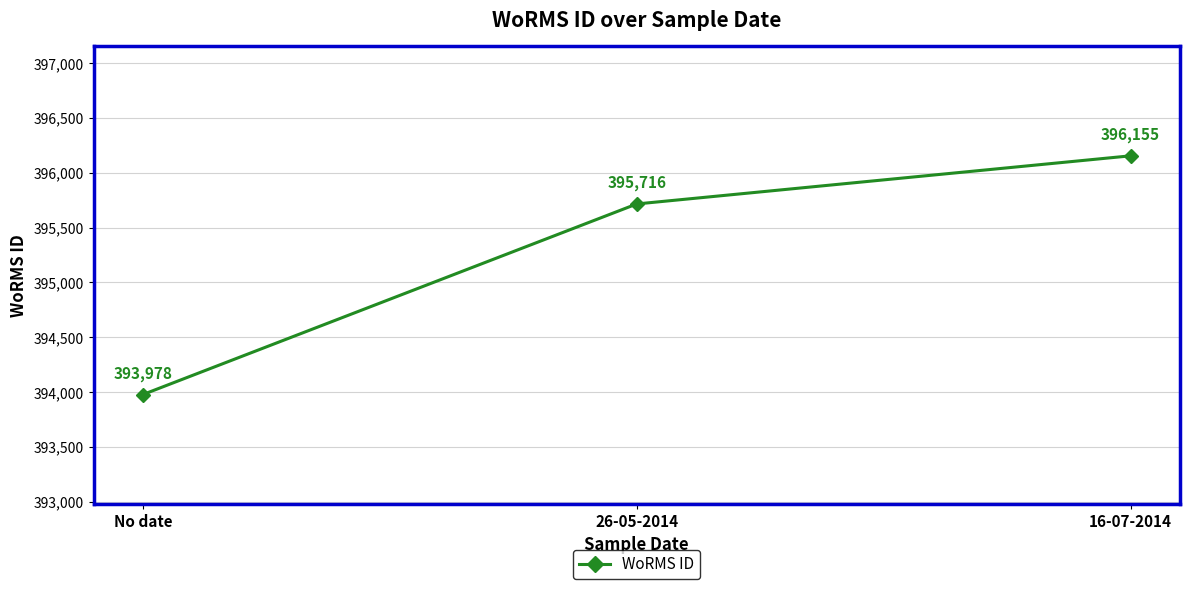

Reading left to right, extract all data points from this chart.

393978	395716	396155